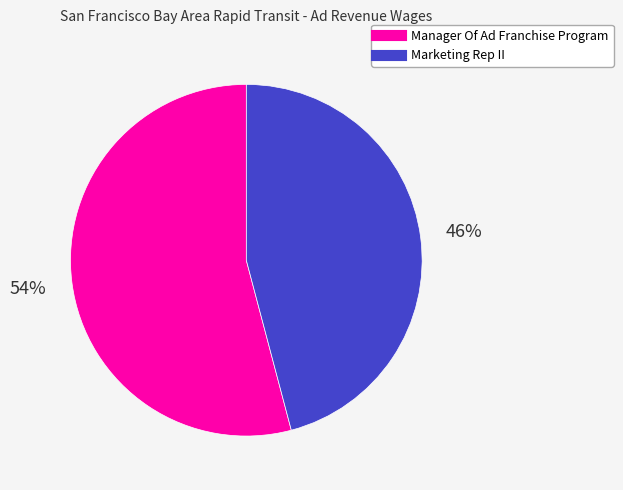

Count the number of slices in the pie.

2